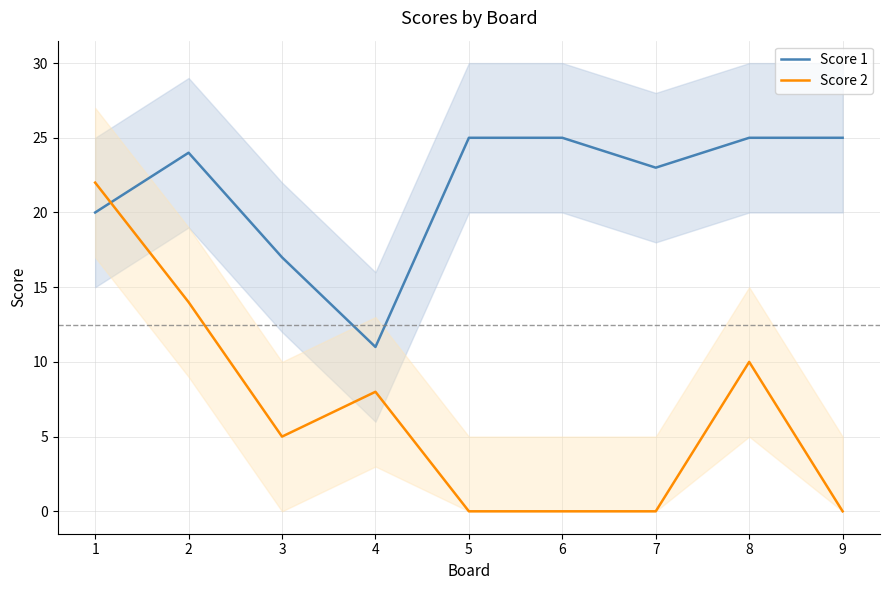

Reading left to right, extract all data points from this chart.

Score 1: 1=20	2=24	3=17	4=11	5=25	6=25	7=23	8=25	9=25
Score 2: 1=22	2=14	3=5	4=8	5=0	6=0	7=0	8=10	9=0